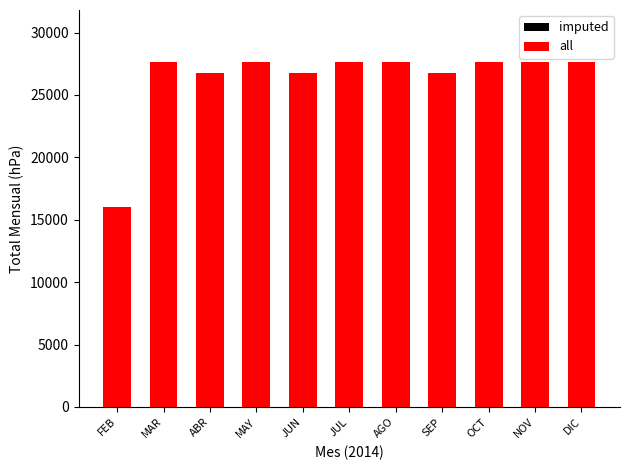

List the series in order of their peak value, highest first.

imputed, all